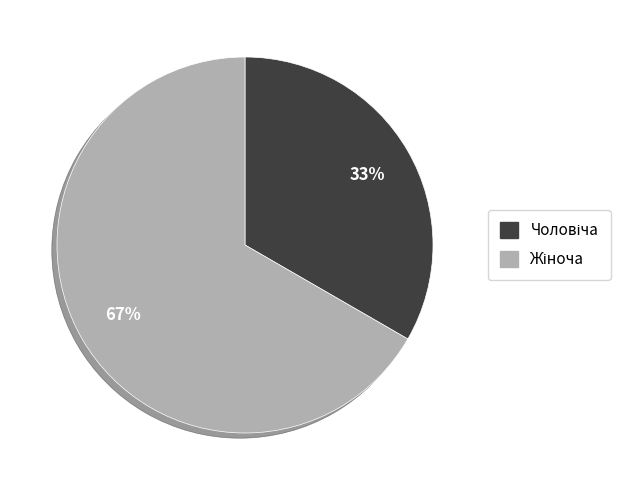

To the nearest percent, what is the average slice percentage?

50%